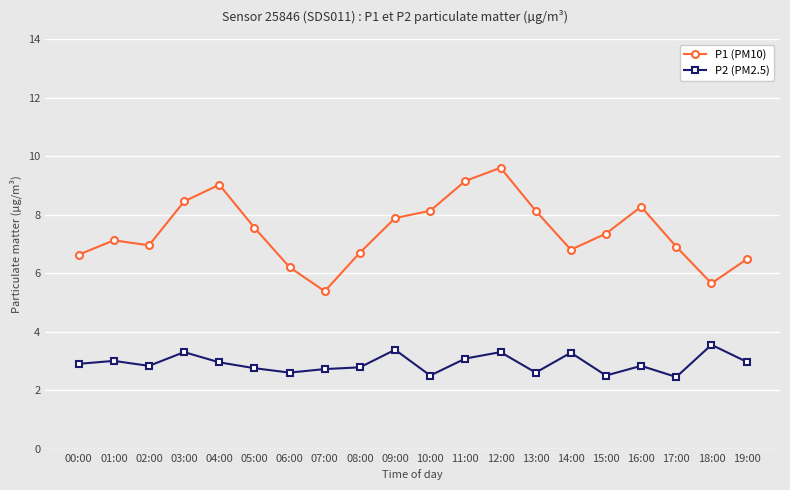

What is the total value across all series at 06:00?

8.8